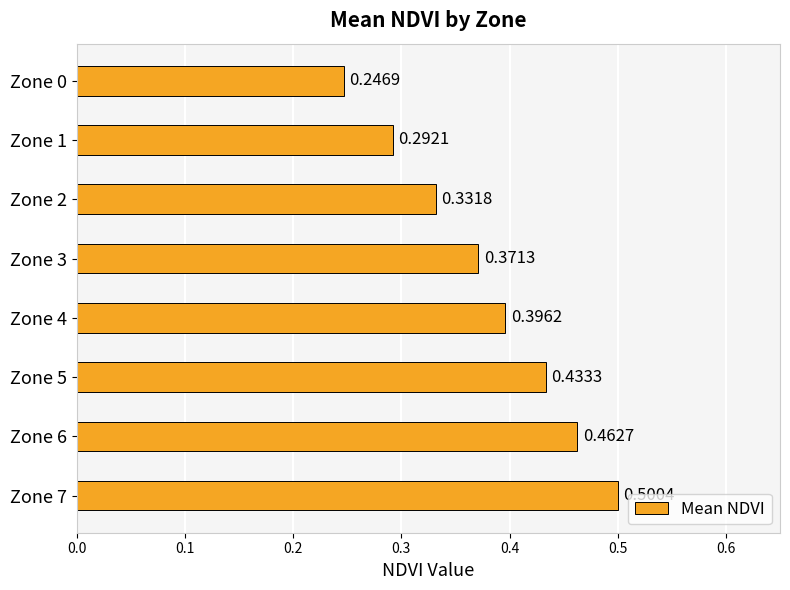

Rank the categories by value from lowest to highest.

Zone 0, Zone 1, Zone 2, Zone 3, Zone 4, Zone 5, Zone 6, Zone 7